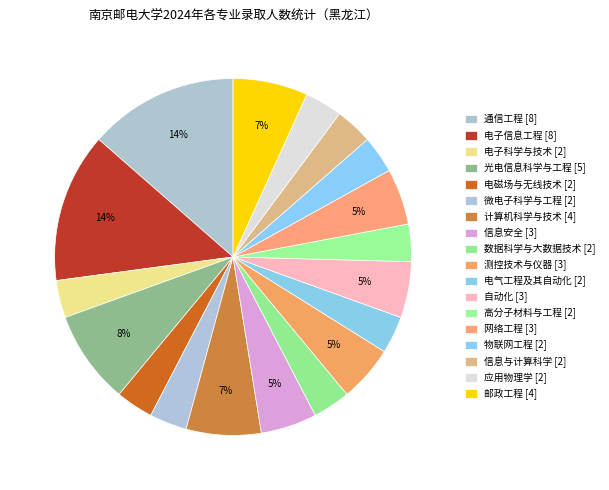

Combined, what portion of the pie is 电气工程及其自动化 and 电磁场与无线技术?

6.8%